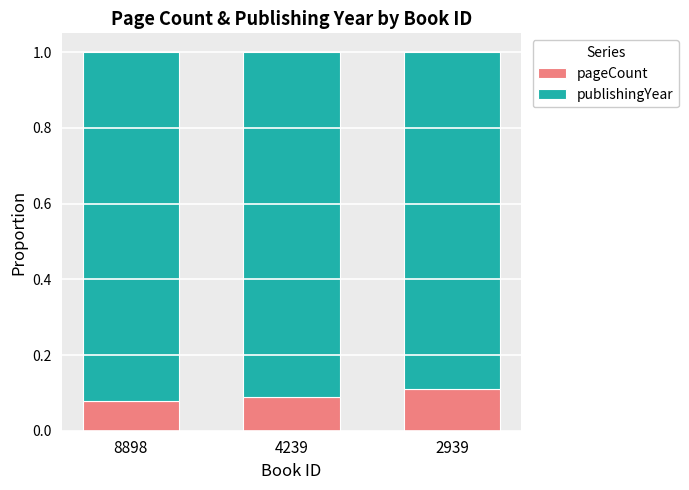

Count the pageCount values in the range 0 to 1.

3